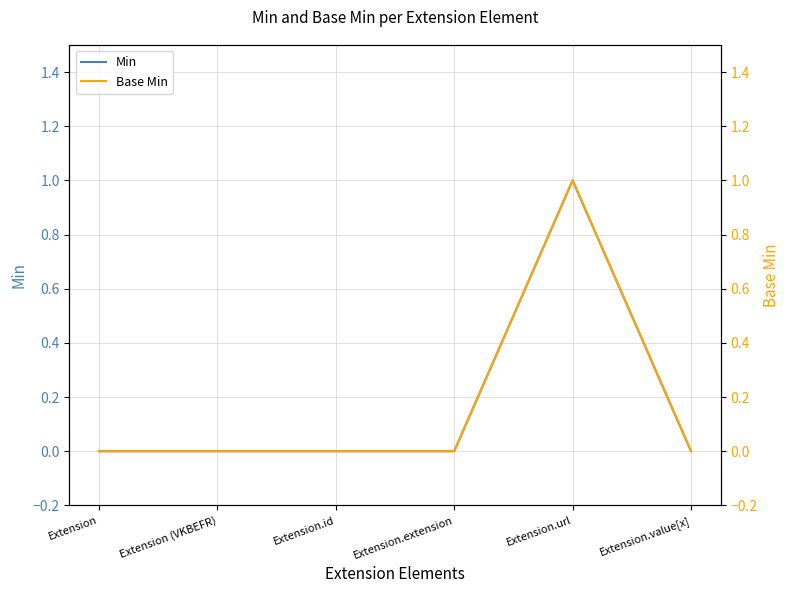

List the series in order of their peak value, lowest first.

Min, Base Min